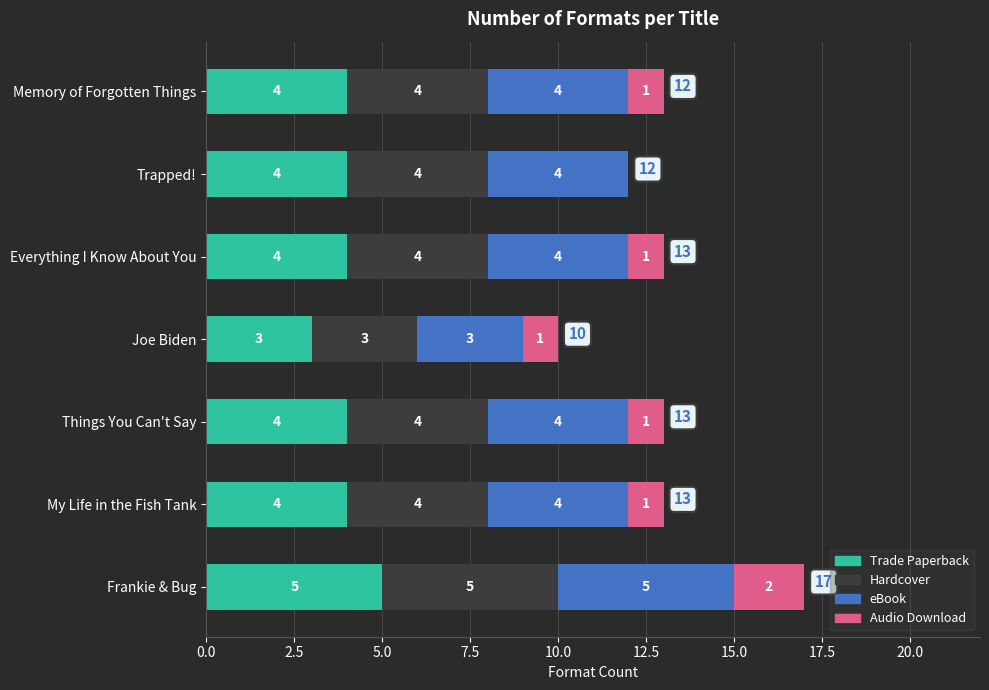

How many series are shown in this chart?

4